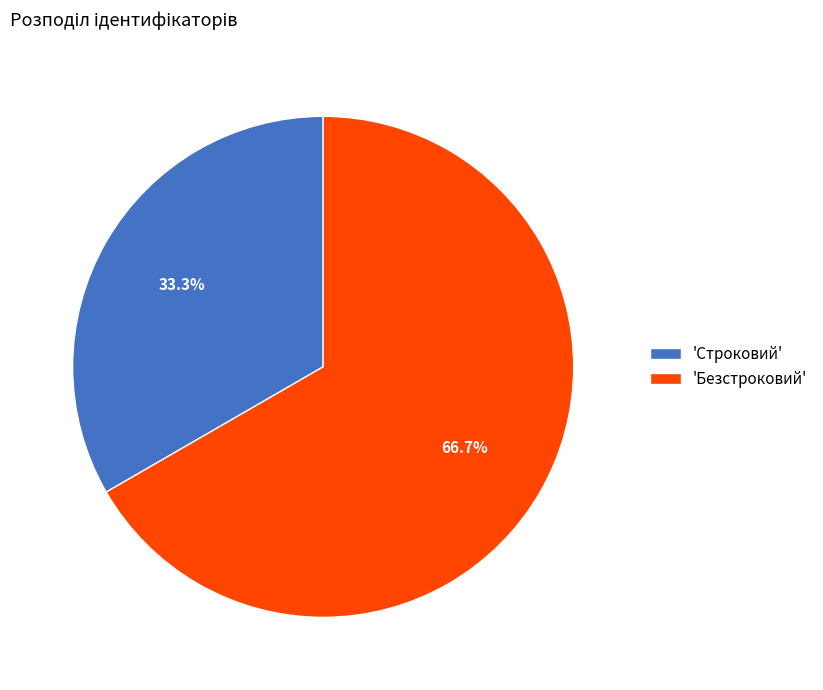

What is the majority slice?

'Безстроковий'